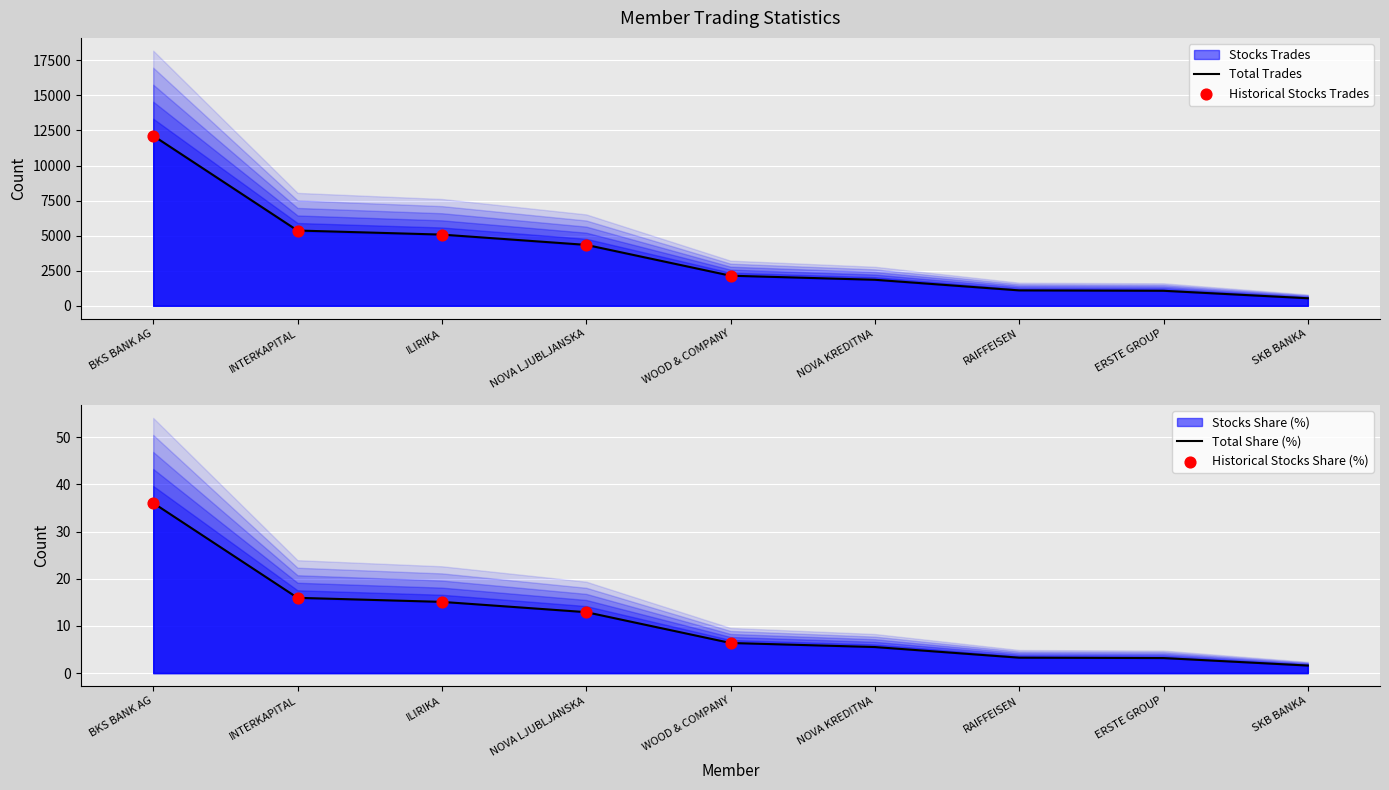

At how many categories does at least one series exceed 2685?

4